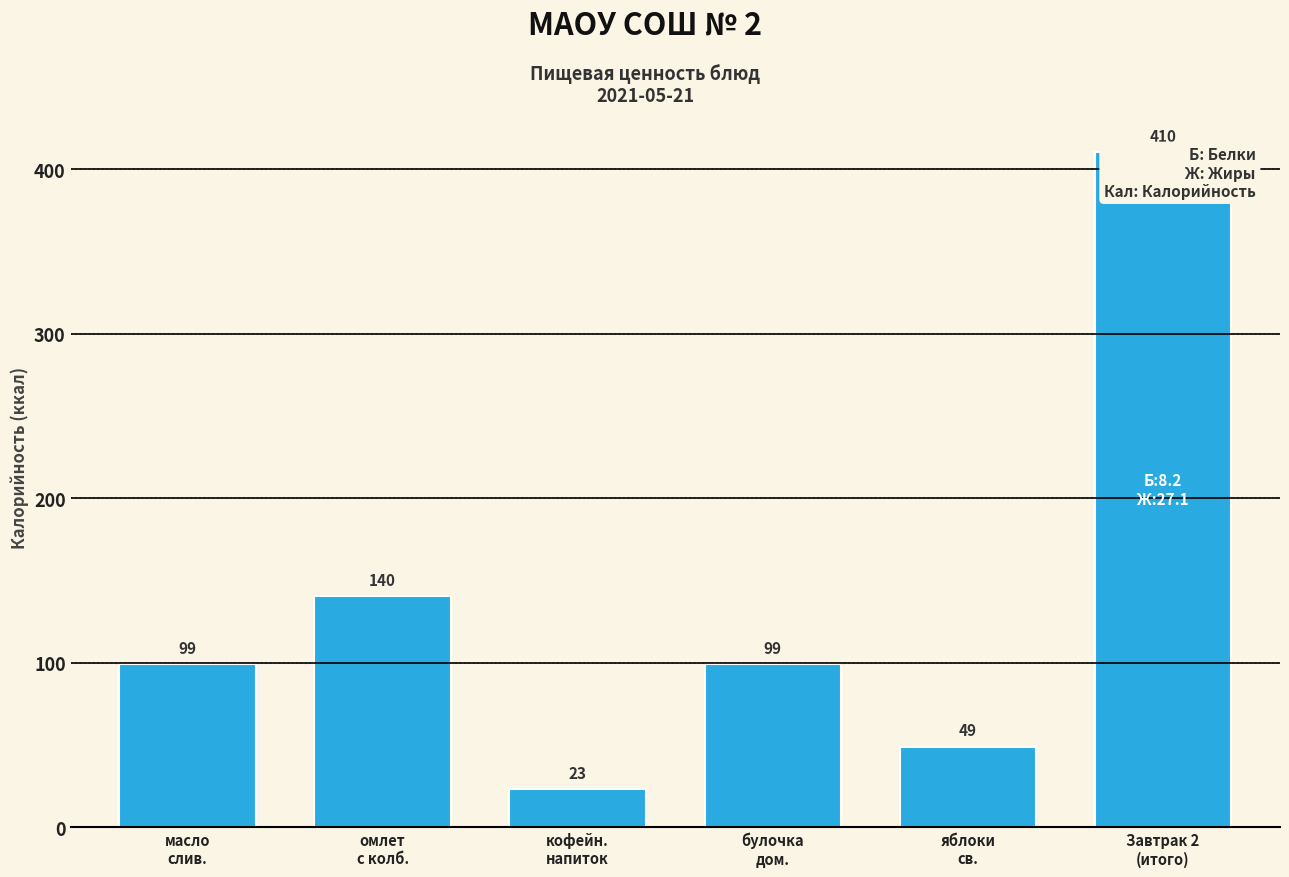

Which category has the lowest value across all series?

кофейн.
напиток